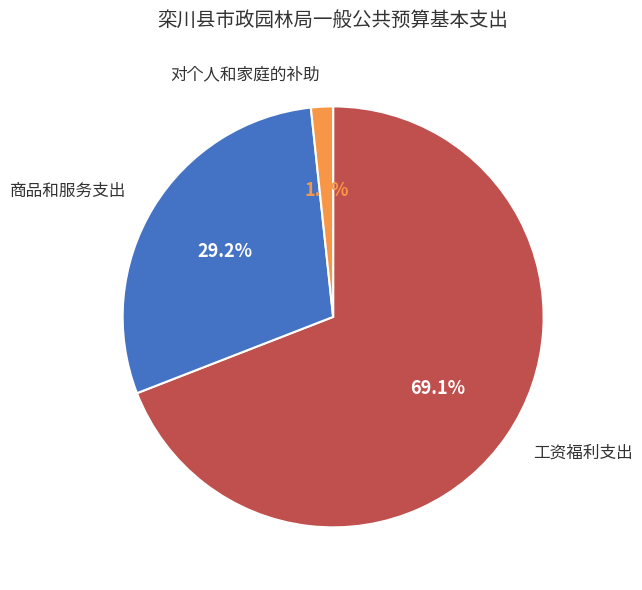

Combined, what portion of the pie is 对个人和家庭的补助 and 商品和服务支出?

30.9%